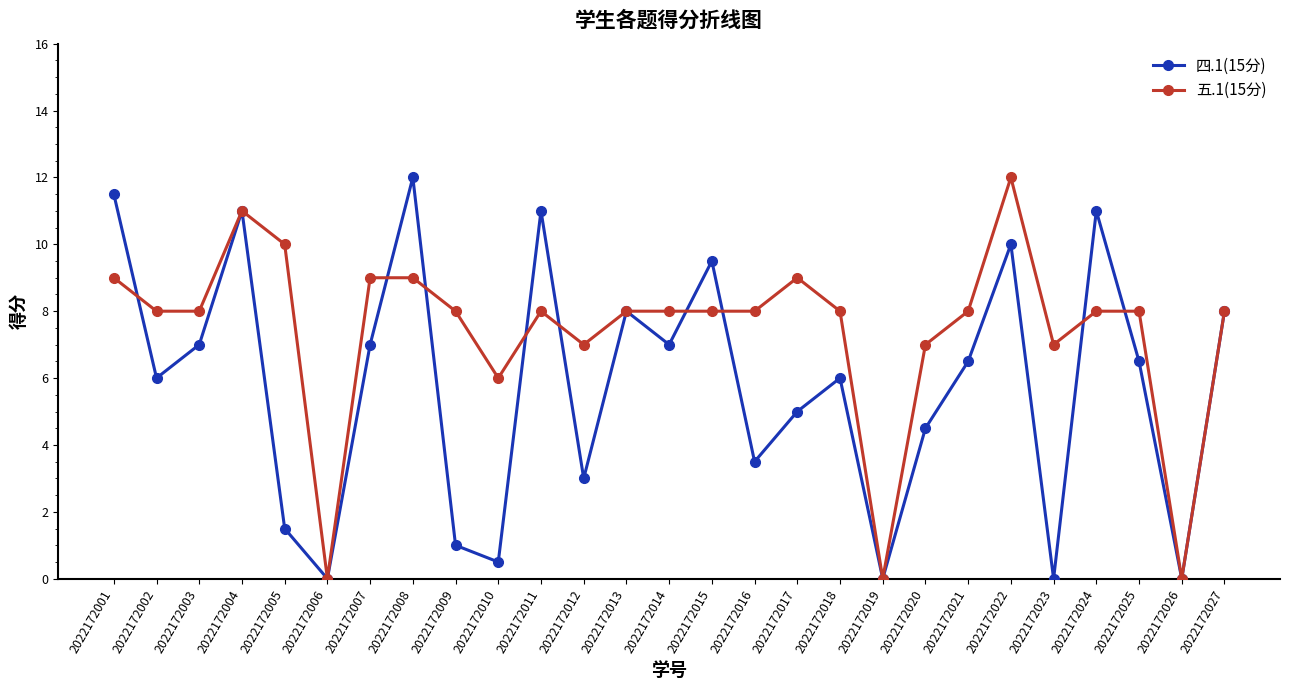

Is the value of 五.1(15分) at 2022172007 greater than the value of 四.1(15分) at 2022172010?

Yes